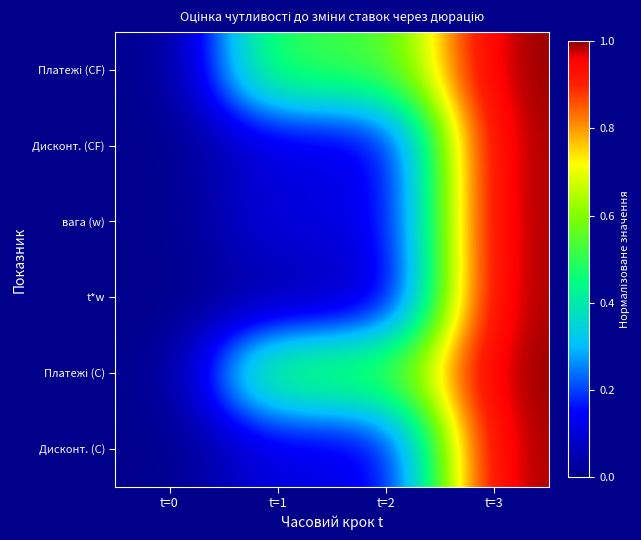

At which category is the sum across all series the highest?

t=3